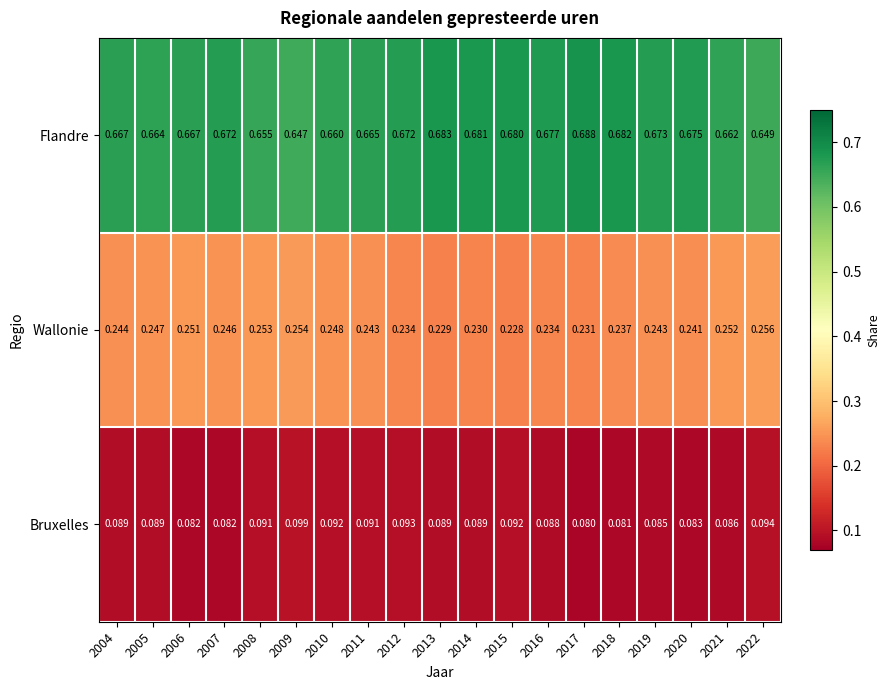

List the series in order of their peak value, lowest first.

Bruxelles, Wallonie, Flandre